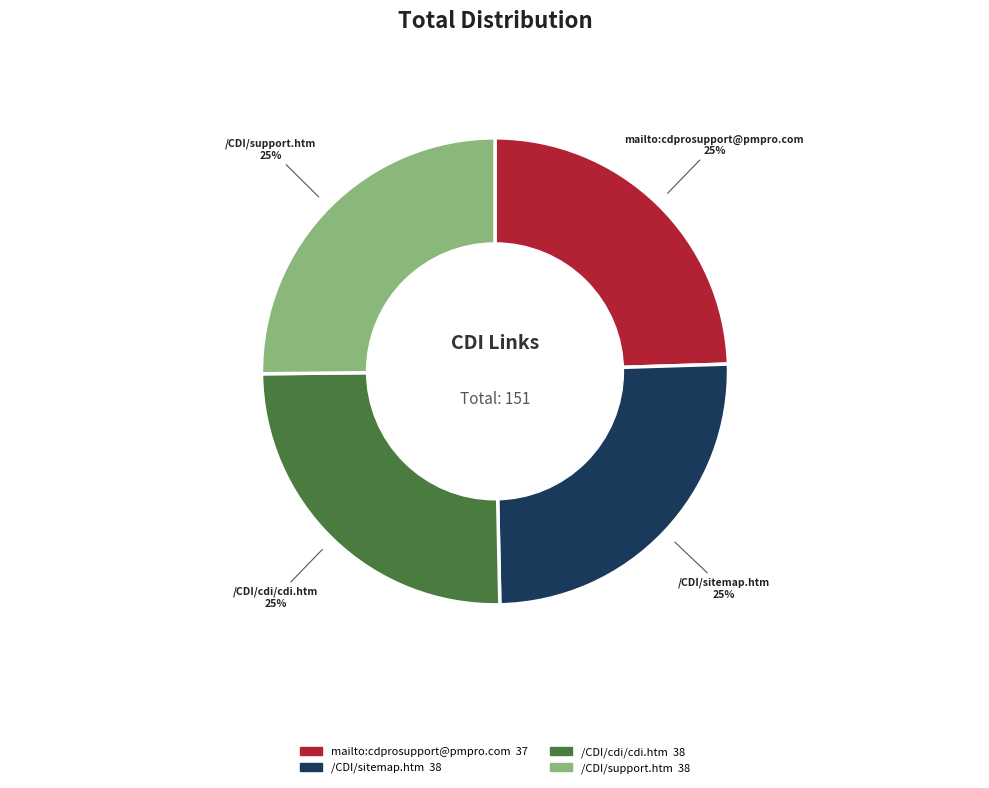

To the nearest percent, what portion does /CDI/sitemap.htm represent?

25%